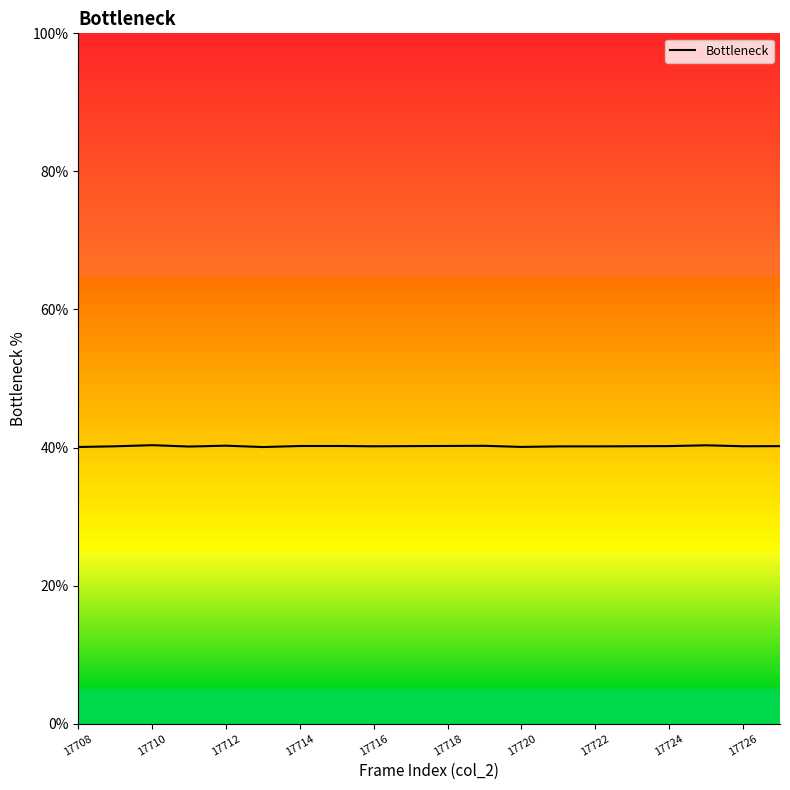

What is the smallest value displayed?

40.1